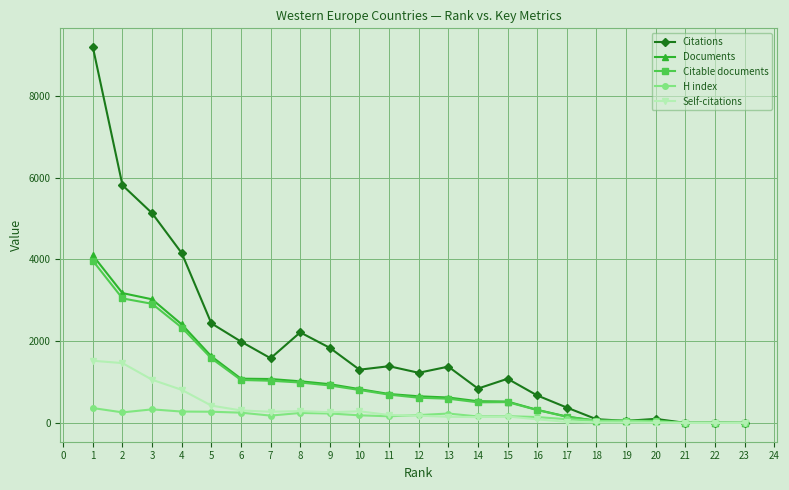

Count the number of categories in the chart.

23